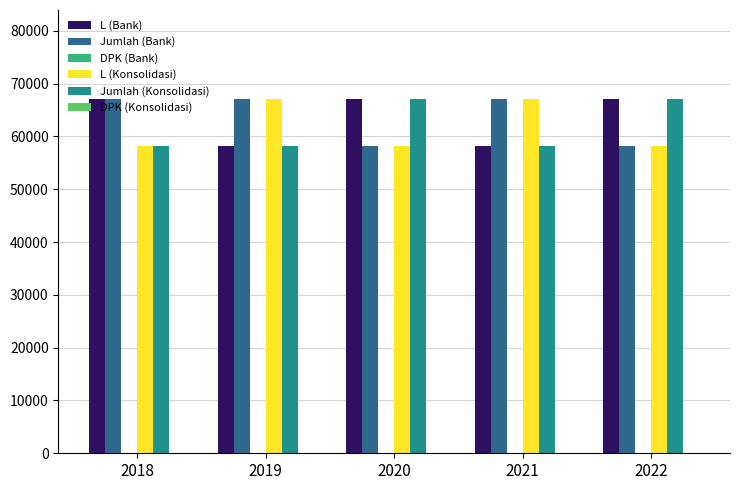

What is the minimum value shown in the chart?

58203